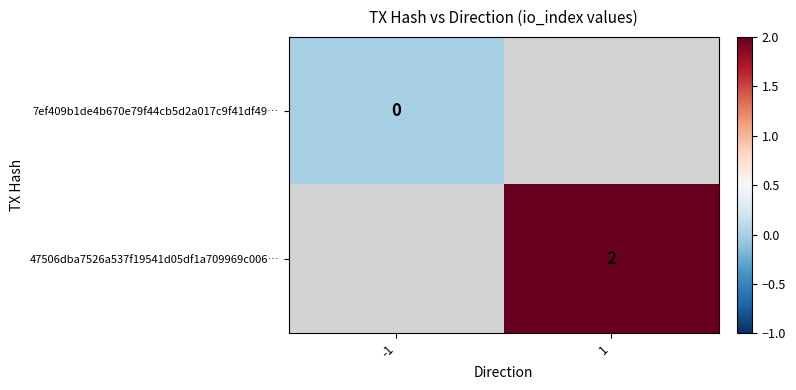

The 47506dba7526a537f19541d05df1a709969c006… series shows 2 at 1. True or false?

True